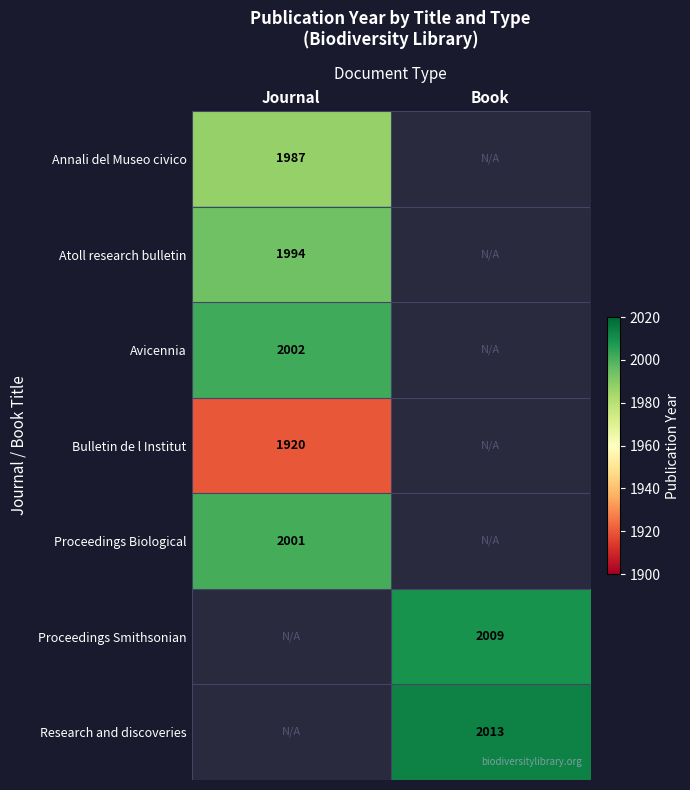

Is it true that Research and discoveries equals 2013 at Book?

True